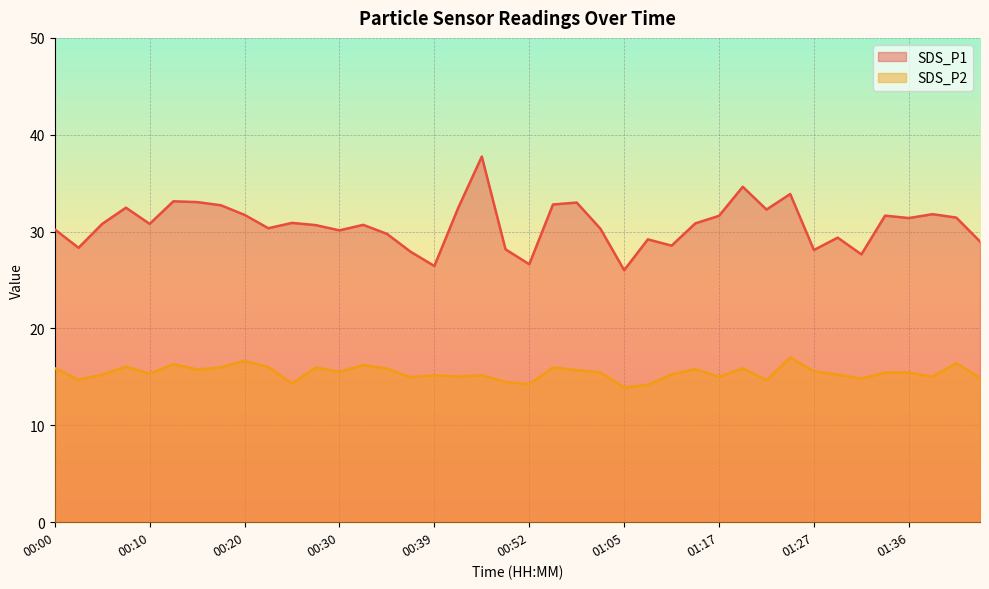

Reading right to left, what are all the values shown in this chart?

SDS_P1: 01:44=29.0	01:41=31.4	01:39=31.8	01:36=31.4	01:34=31.6	01:32=27.6	01:29=29.4	01:27=28.1	01:24=33.9	01:22=32.3	01:19=34.6	01:17=31.6	01:15=30.9	01:12=28.6	01:07=29.2	01:05=26.0	00:59=30.3	00:57=33.0	00:54=32.8	00:52=26.6	00:49=28.2	00:47=37.8	00:44=32.4	00:39=26.4	00:37=27.9	00:34=29.8	00:32=30.7	00:30=30.1	00:27=30.7	00:24=30.9	00:22=30.4	00:20=31.7	00:17=32.7	00:15=33.0	00:12=33.1	00:10=30.8	00:07=32.5	00:05=30.8	00:03=28.3	00:00=30.2
SDS_P2: 01:44=14.9	01:41=16.4	01:39=15.0	01:36=15.4	01:34=15.4	01:32=14.8	01:29=15.2	01:27=15.6	01:24=17.0	01:22=14.7	01:19=15.9	01:17=15.0	01:15=15.8	01:12=15.2	01:07=14.2	01:05=13.9	00:59=15.4	00:57=15.7	00:54=16.0	00:52=14.2	00:49=14.5	00:47=15.2	00:44=15.0	00:39=15.2	00:37=14.9	00:34=15.8	00:32=16.2	00:30=15.5	00:27=15.9	00:24=14.3	00:22=16.0	00:20=16.6	00:17=16.0	00:15=15.8	00:12=16.3	00:10=15.3	00:07=16.1	00:05=15.2	00:03=14.7	00:00=15.9